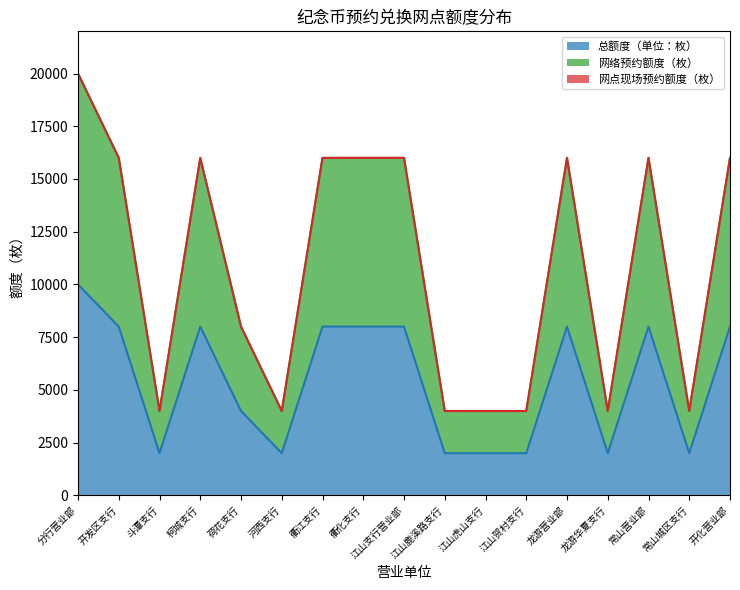

Between 分行营业部 and 开化营业部, which is larger?

分行营业部